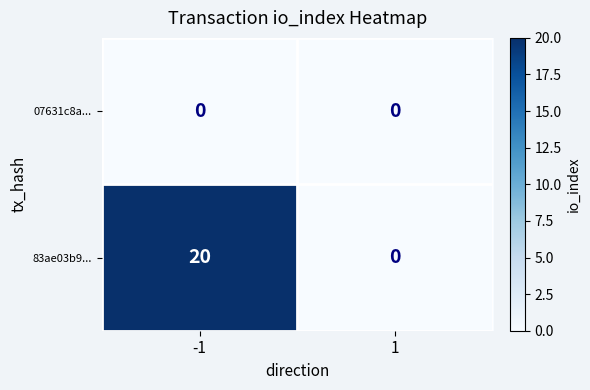

How many data points does each series have?

2